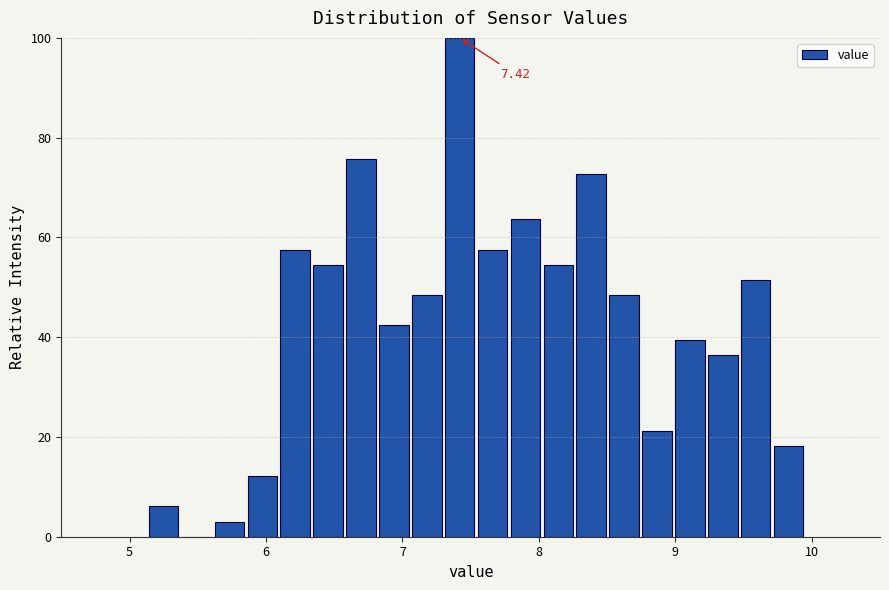

Read against the x-axis, roughly where is the centre of the tallest bar?

7.4